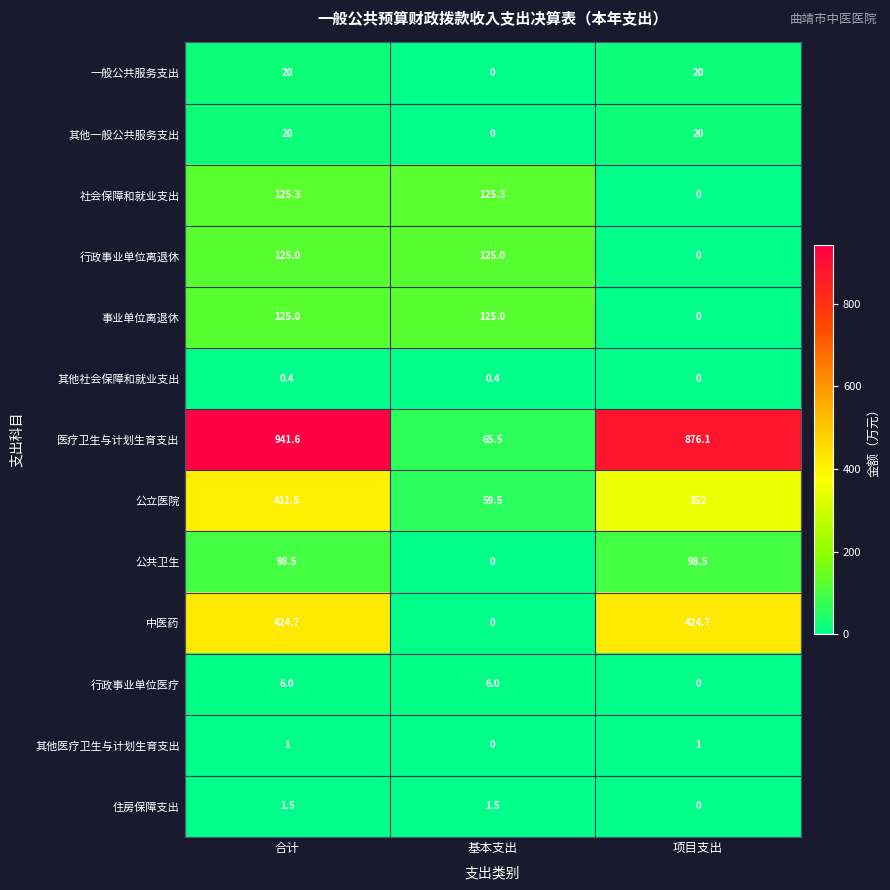

What is the maximum value shown in the chart?

941.6